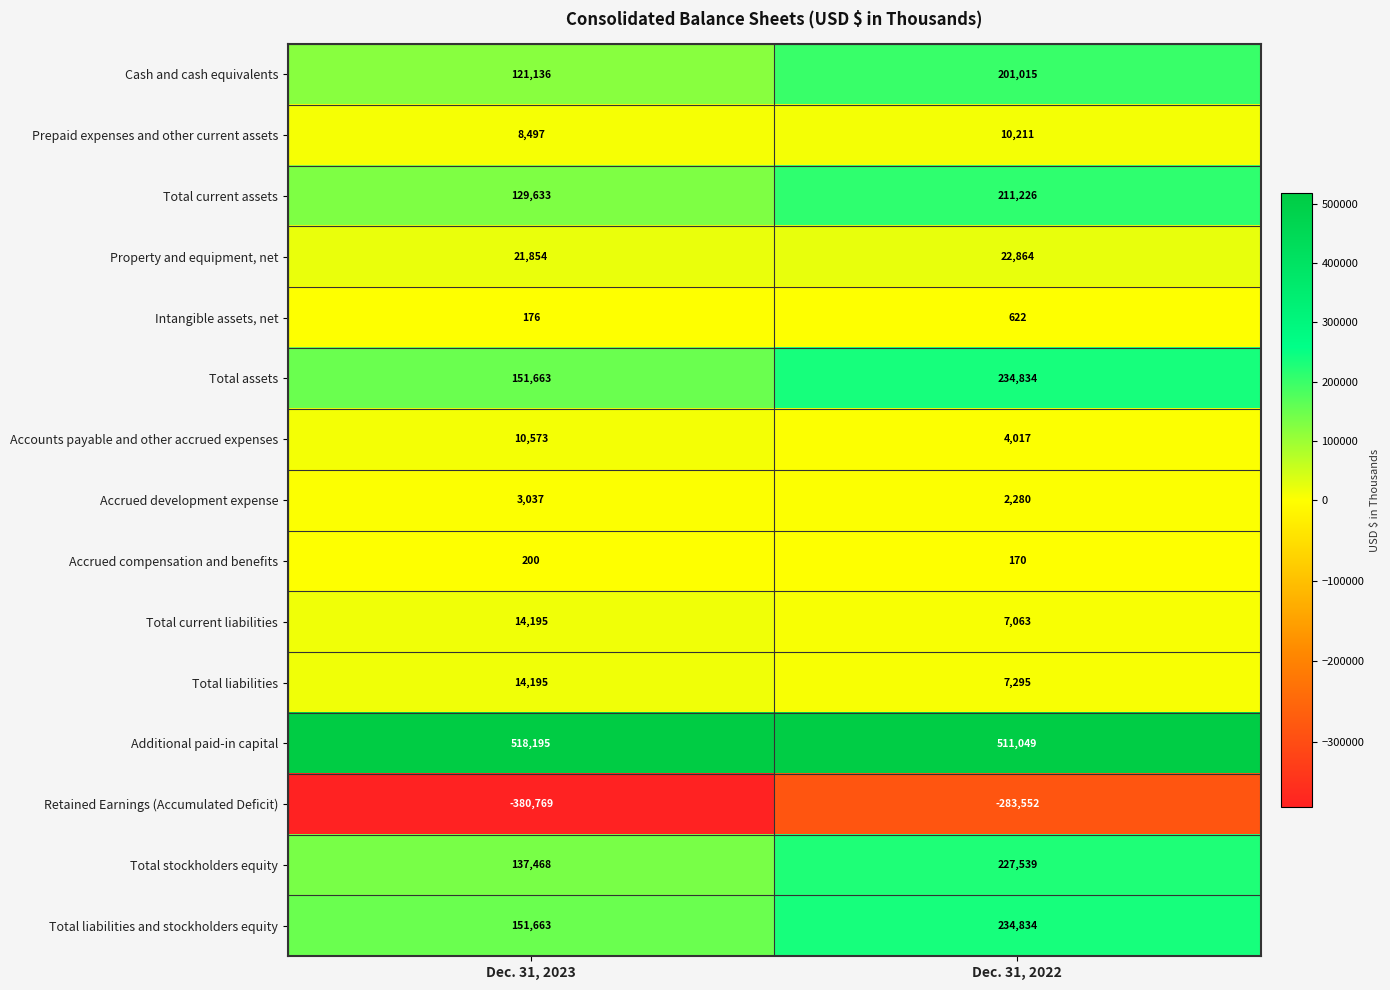

Which label corresponds to the largest value in the chart?

Dec. 31, 2023